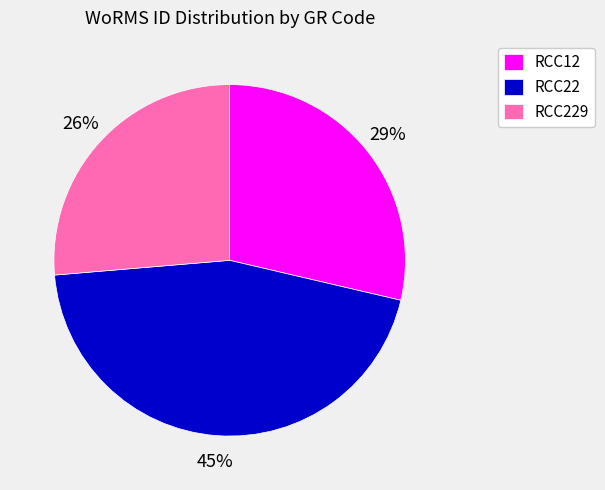

What is the ratio of the value at RCC229 to the value at RCC12?

0.9